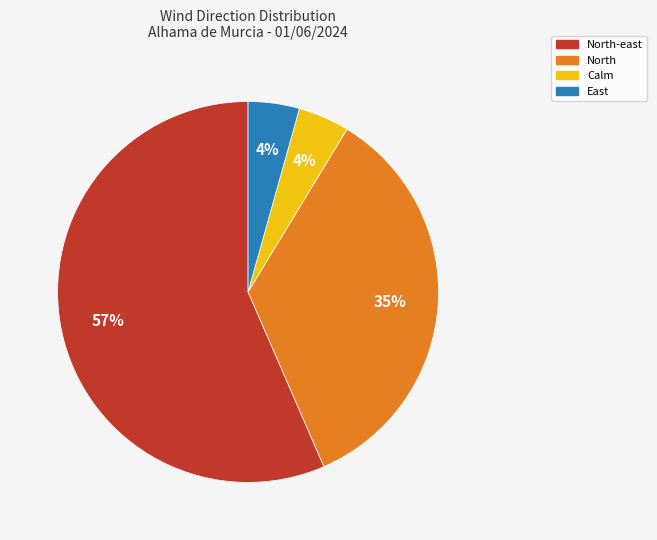

Is there any slice that represents more than half of the pie?

Yes